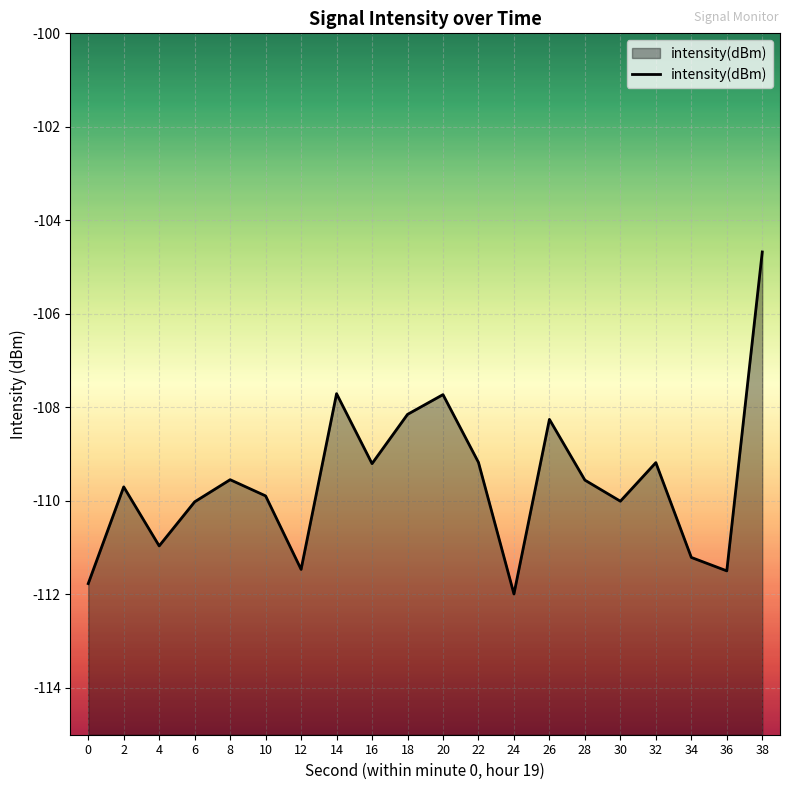

List the labels in order of value, largest first.

38, 14, 20, 18, 26, 22, 32, 16, 8, 28, 2, 10, 30, 6, 4, 34, 12, 36, 0, 24